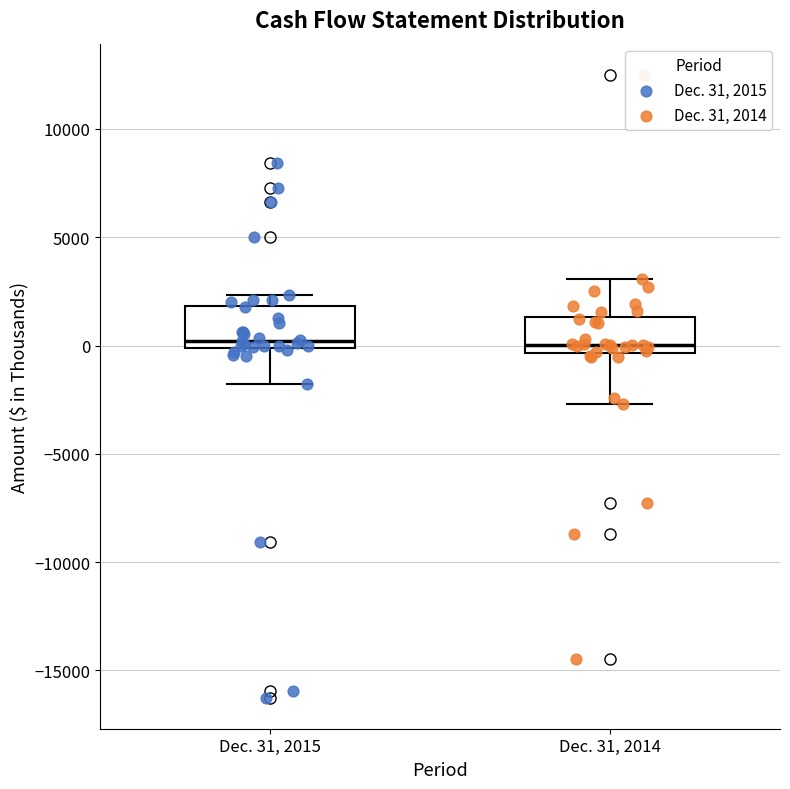

Reading left to right, read every box against the y-axis: the position of its median line, the range the box covers, and the ends of its whiskers. The values are not printed on the chart, so give them approximately, as read against the axis.

Dec. 31, 2015: median 0 (just above the box's lower edge), box 0 to 2000, whiskers -2000 to 2500
Dec. 31, 2014: median 0, box -500 to 1500, whiskers -2500 to 3000